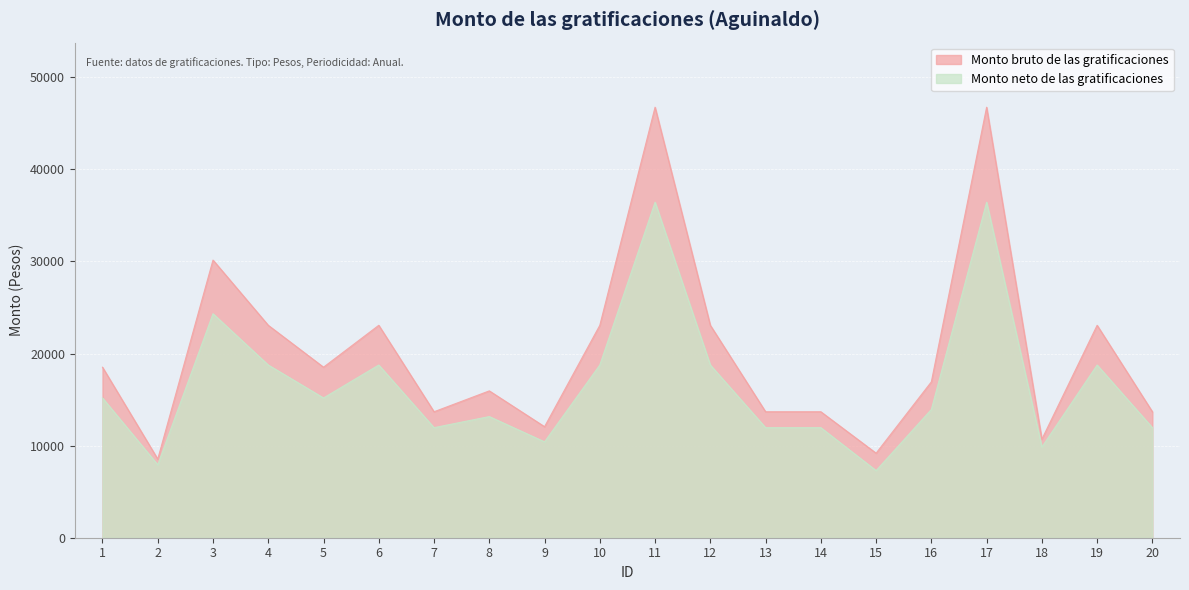

What is the value of the Monto bruto de las gratificaciones point at the 2nd from the left?

8540.0